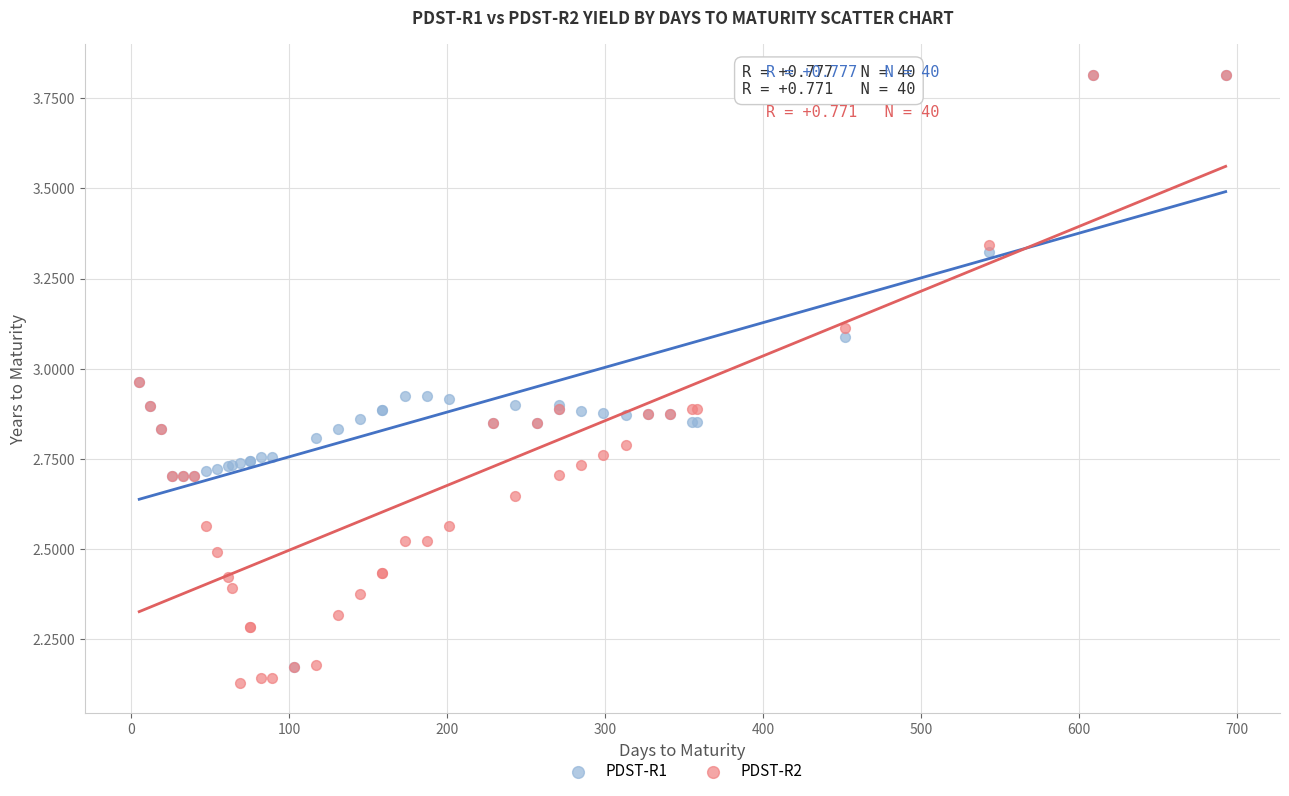

What are all the series names shown in the legend?

PDST-R1, PDST-R2